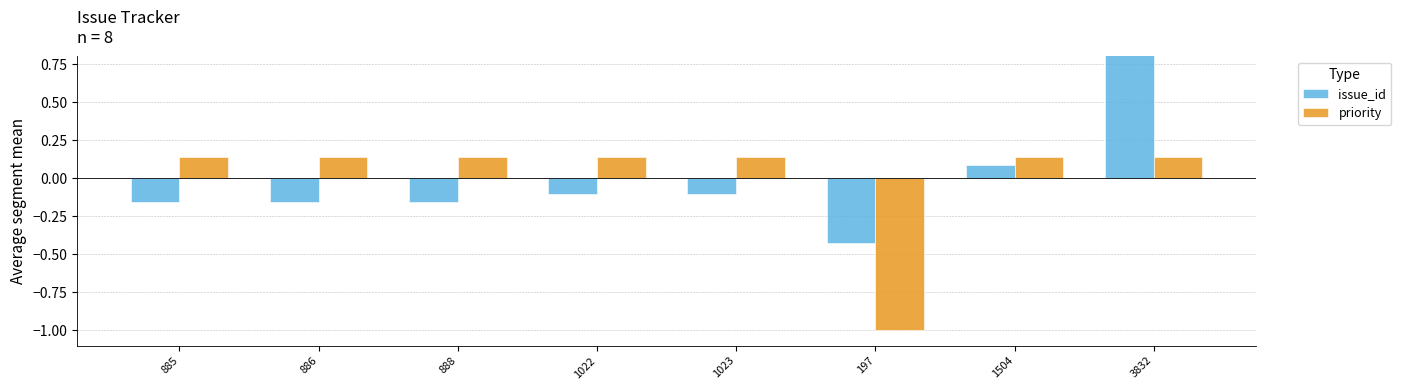

Rank the series by their maximum value, from lowest to highest.

priority, issue_id